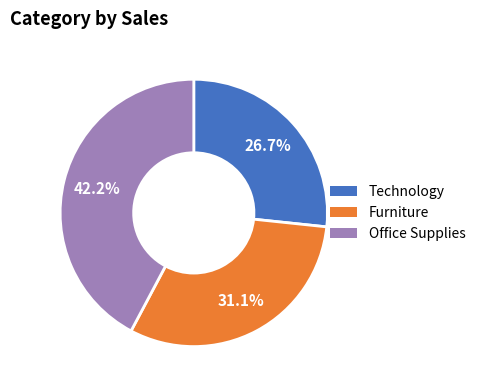

Is there any slice that represents more than half of the pie?

No